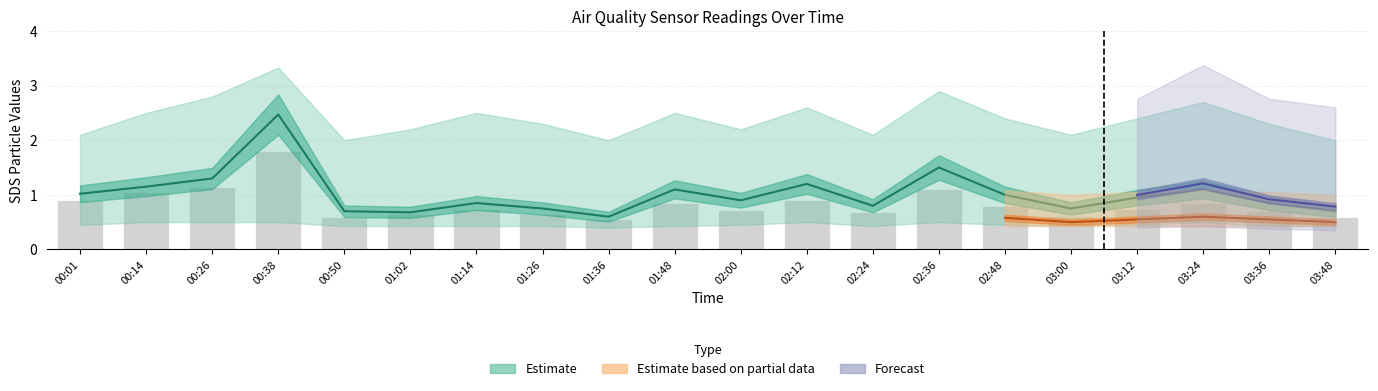

What is the sum of the values at 00:26 and 00:01?

2.0